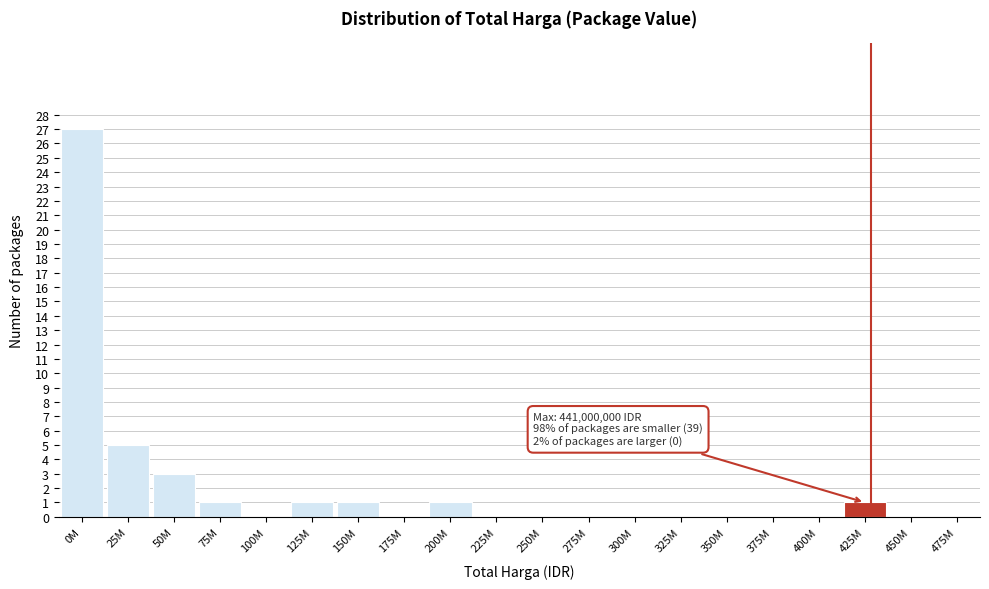

Reading left to right, extract all data points from this chart.

0M=27	25M=5	50M=3	75M=1	100M=0	125M=1	150M=1	175M=0	200M=1	225M=0	250M=0	275M=0	300M=0	325M=0	350M=0	375M=0	400M=0	425M=1	450M=0	475M=0